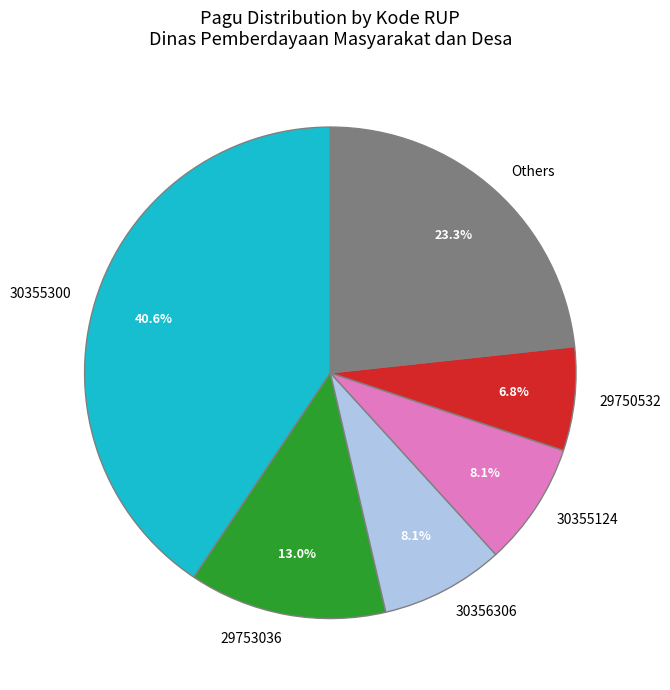

How many segments does this pie chart have?

6